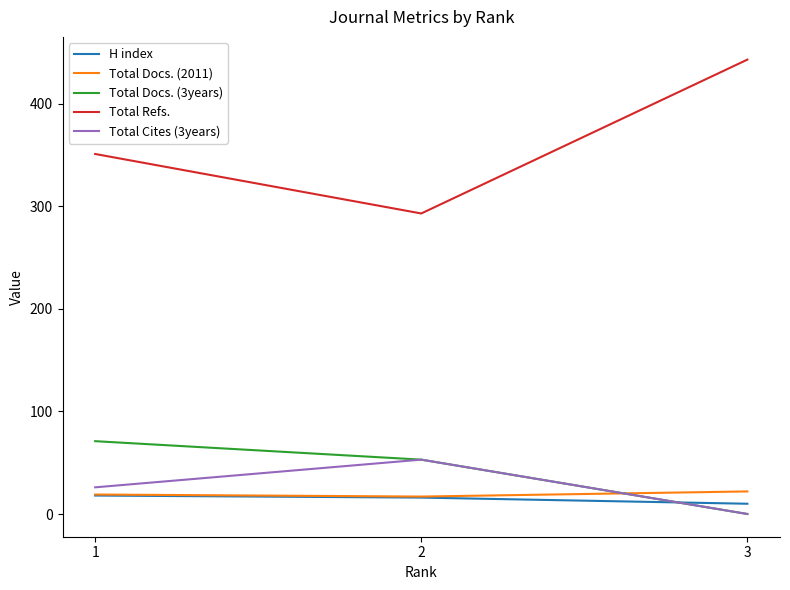

Between 1 and 3, which series saw the biggest shift?

Total Refs.